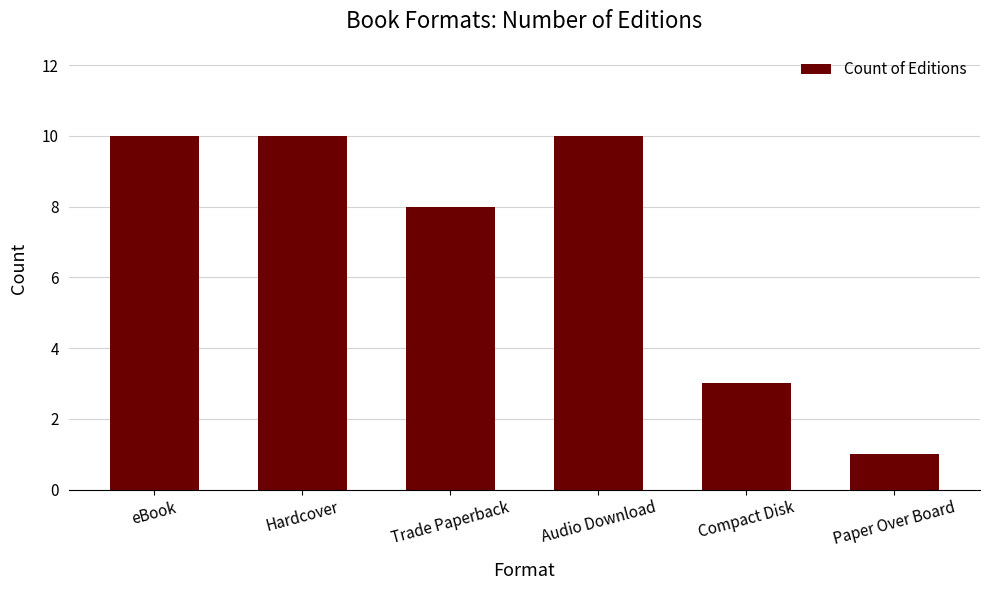

Reading left to right, transcribe all the data shown in this chart.

eBook=10	Hardcover=10	Trade Paperback=8	Audio Download=10	Compact Disk=3	Paper Over Board=1